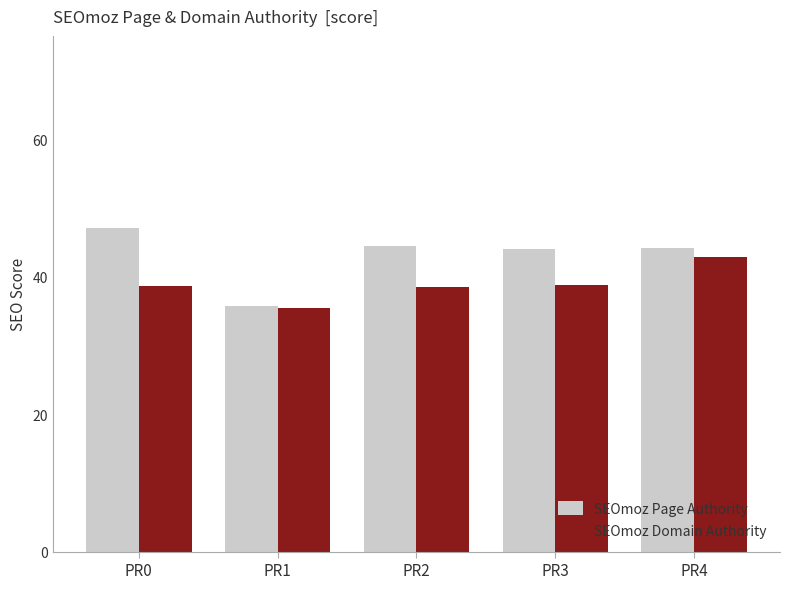

What are all the series names shown in the legend?

SEOmoz Page Authority, SEOmoz Domain Authority